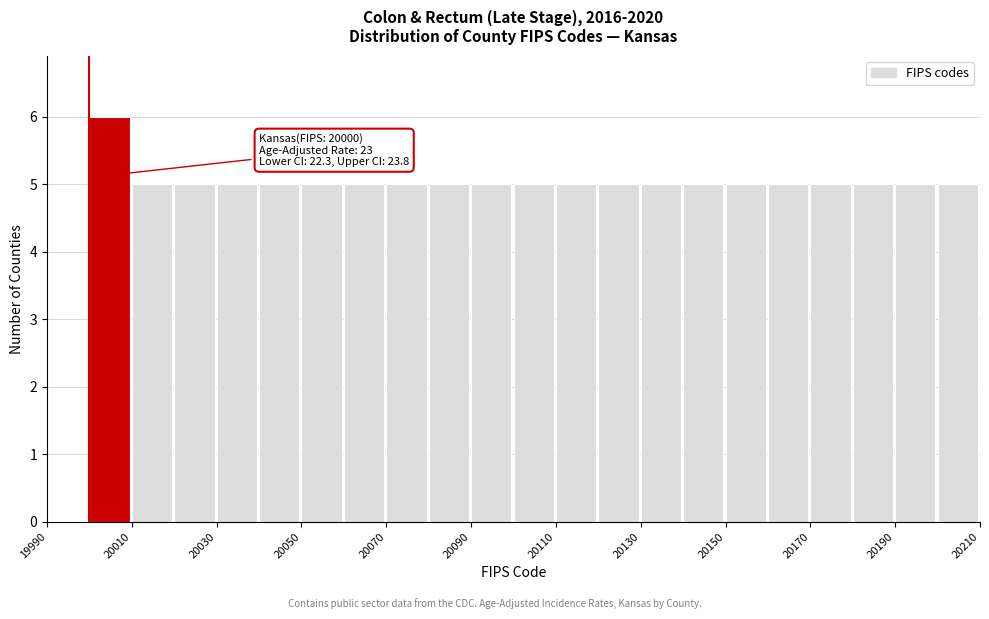

Which range on the x-axis has the tallest bar?

20000 to 20010